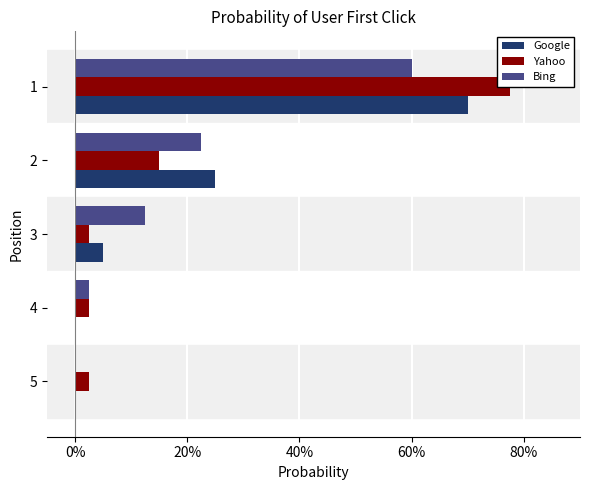

What is the average value of the Yahoo series?

0.2